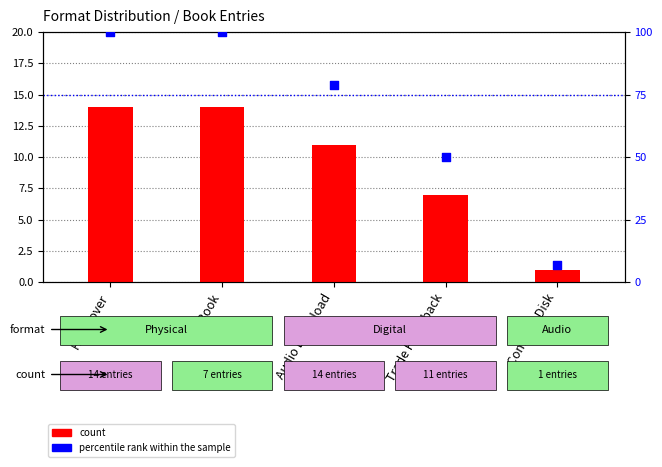

Which series reaches the minimum Y coordinate?

count